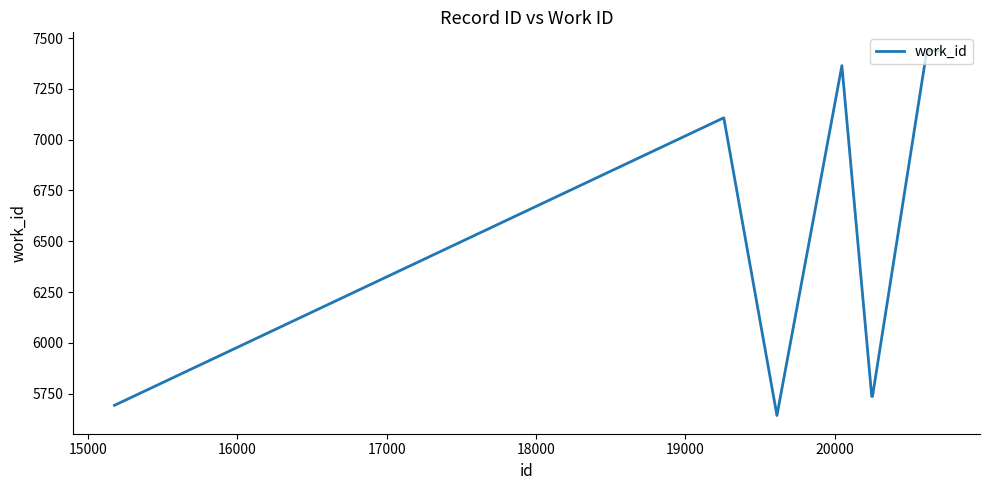

What is the greatest value displayed?

7439